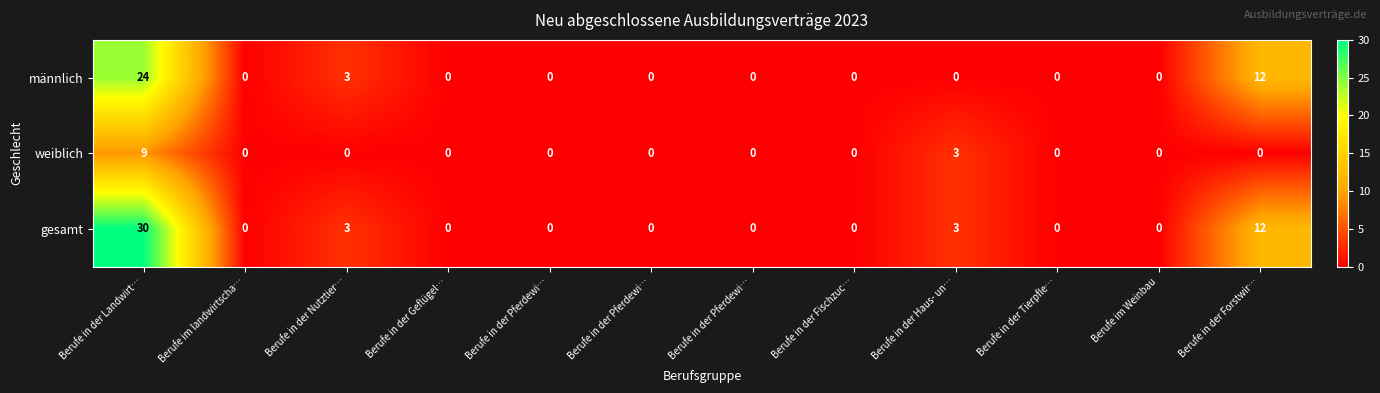

Reading right to left, list all the values displayed in this chart.

männlich: Berufe in der Forstwir…=12	Berufe im Weinbau=0	Berufe in der Tierpfle…=0	Berufe in der Haus- un…=0	Berufe in der Fischzuc…=0	Berufe in der Pferdewi…=0	Berufe in der Pferdewi…=0	Berufe in der Pferdewi…=0	Berufe in der Geflügel…=0	Berufe in der Nutztier…=3	Berufe im landwirtscha…=0	Berufe in der Landwirt…=24
weiblich: Berufe in der Forstwir…=0	Berufe im Weinbau=0	Berufe in der Tierpfle…=0	Berufe in der Haus- un…=3	Berufe in der Fischzuc…=0	Berufe in der Pferdewi…=0	Berufe in der Pferdewi…=0	Berufe in der Pferdewi…=0	Berufe in der Geflügel…=0	Berufe in der Nutztier…=0	Berufe im landwirtscha…=0	Berufe in der Landwirt…=9
gesamt: Berufe in der Forstwir…=12	Berufe im Weinbau=0	Berufe in der Tierpfle…=0	Berufe in der Haus- un…=3	Berufe in der Fischzuc…=0	Berufe in der Pferdewi…=0	Berufe in der Pferdewi…=0	Berufe in der Pferdewi…=0	Berufe in der Geflügel…=0	Berufe in der Nutztier…=3	Berufe im landwirtscha…=0	Berufe in der Landwirt…=30